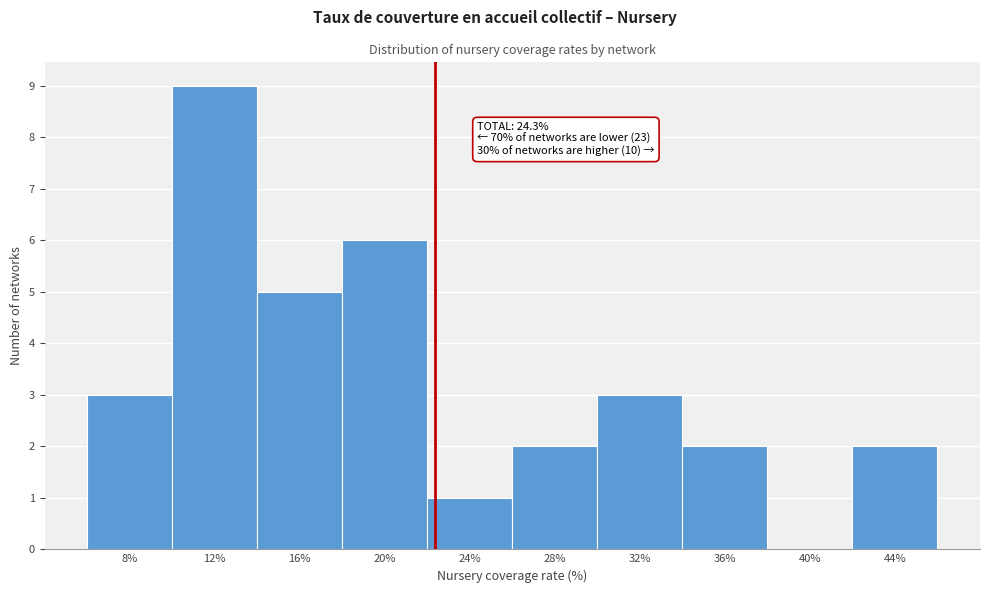

Reading left to right, extract all data points from this chart.

8%=3	12%=9	16%=5	20%=6	24%=1	28%=2	32%=3	36%=2	40%=0	44%=2